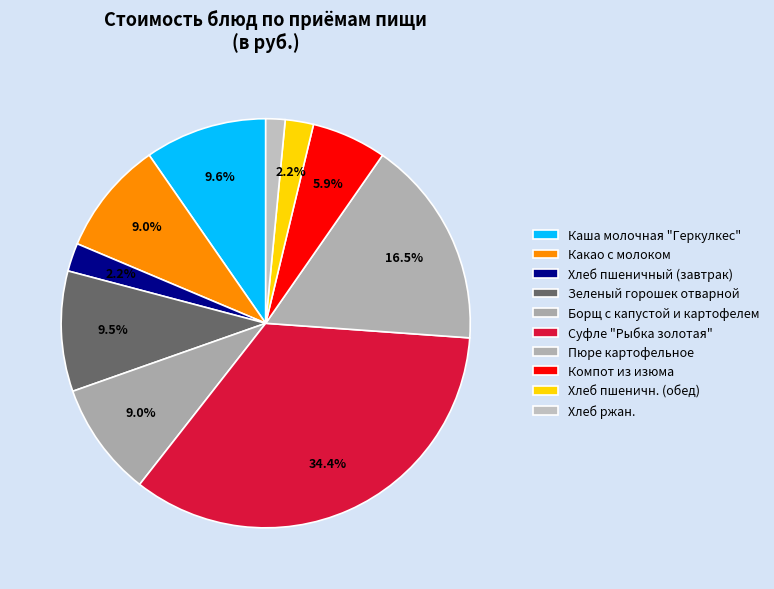

How many slices are in this pie chart?

10